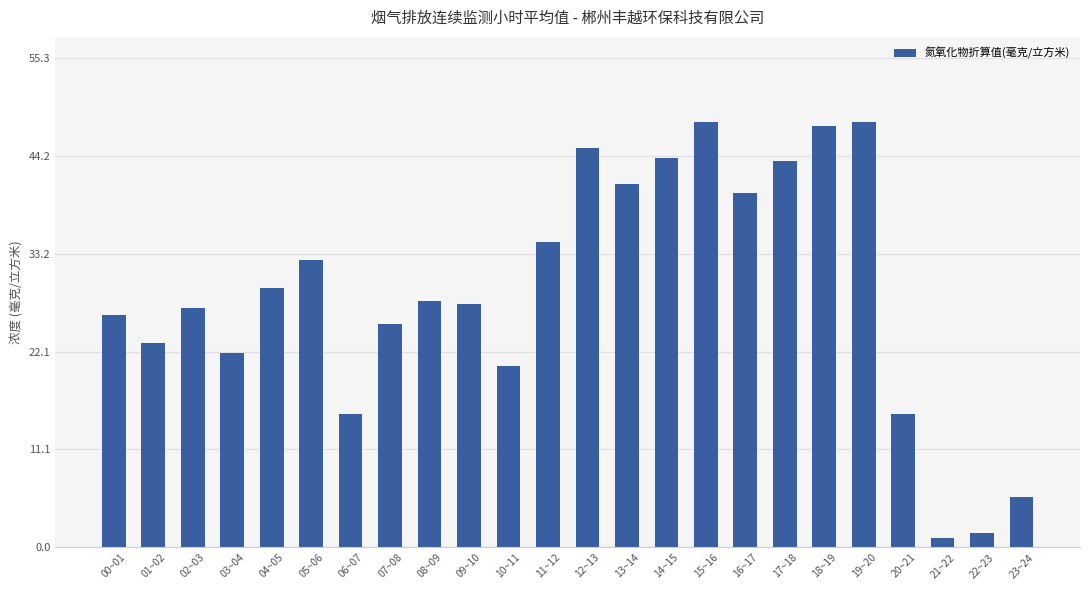

Does the chart contain stacked bars?

No